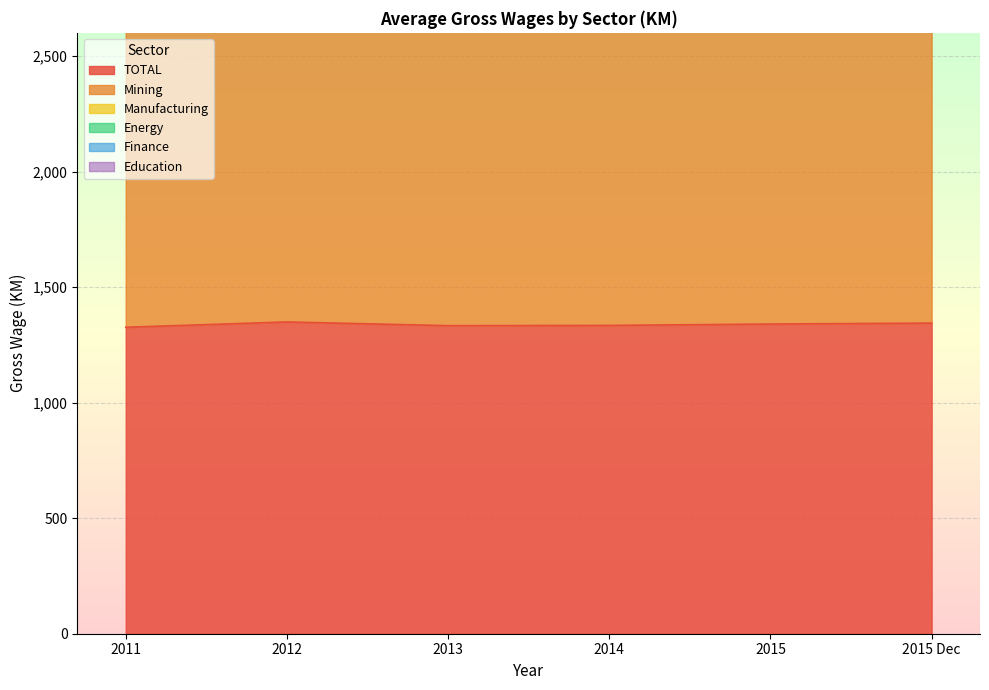

At 2012, list the series in order from smallest to largest.

TOTAL, Mining, Manufacturing